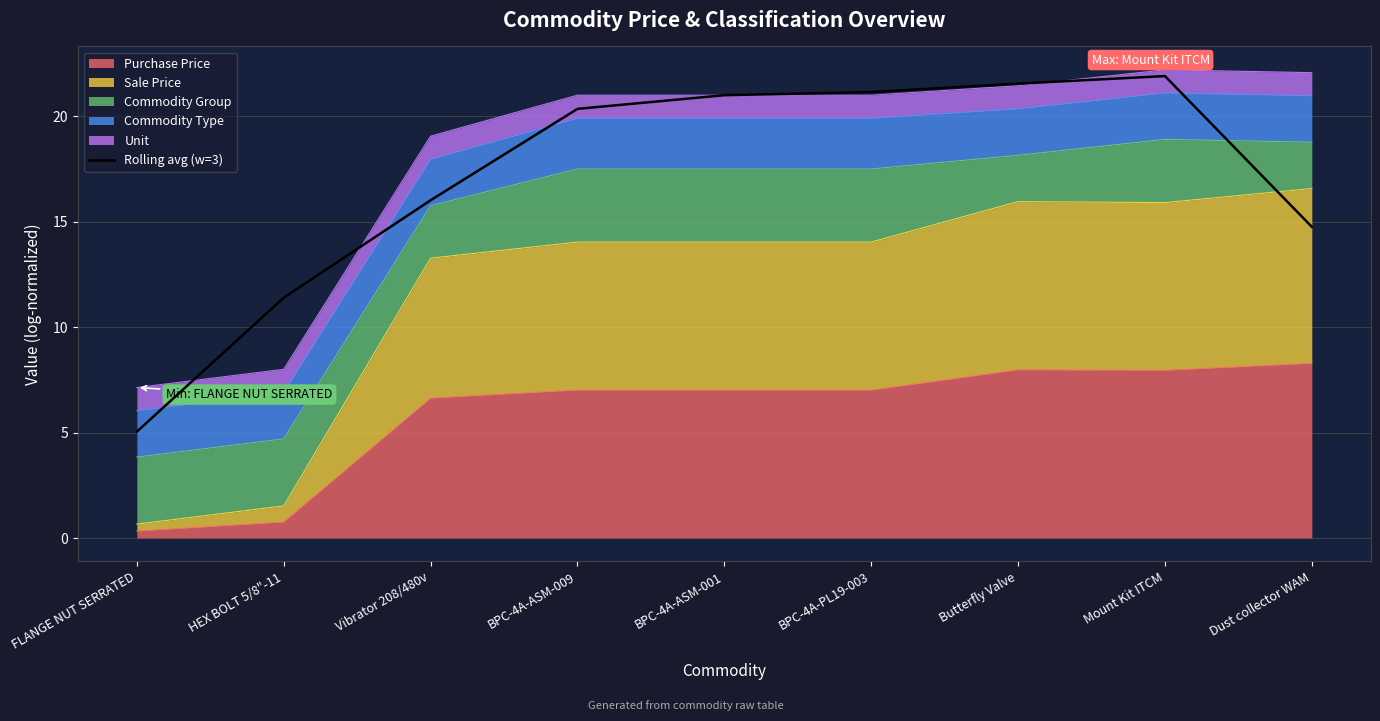

List the labels in order of value, largest first.

Mount Kit ITCM, Butterfly Valve, BPC-4A-PL19-003, BPC-4A-ASM-001, BPC-4A-ASM-009, Vibrator 208/480v, Dust collector WAM, HEX BOLT 5/8"-11, FLANGE NUT SERRATED